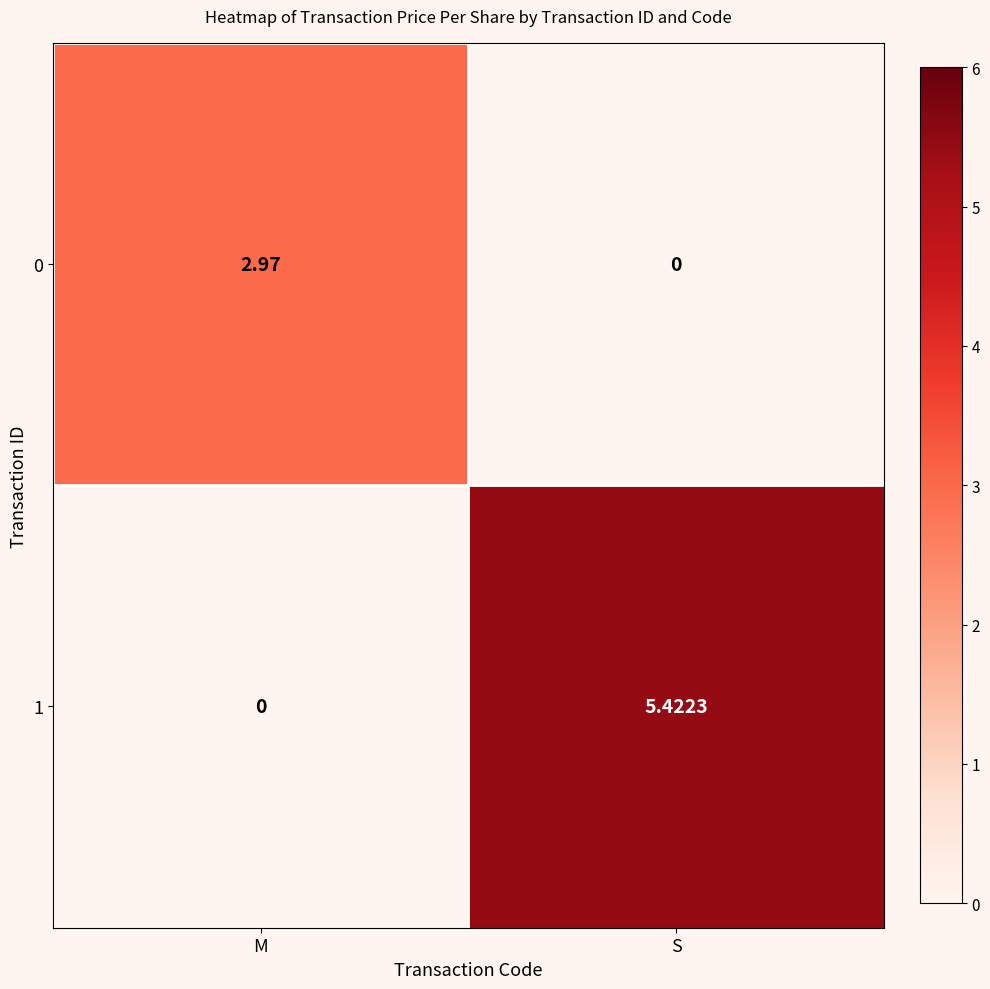

Where is 0 nearest to the value 1?

S